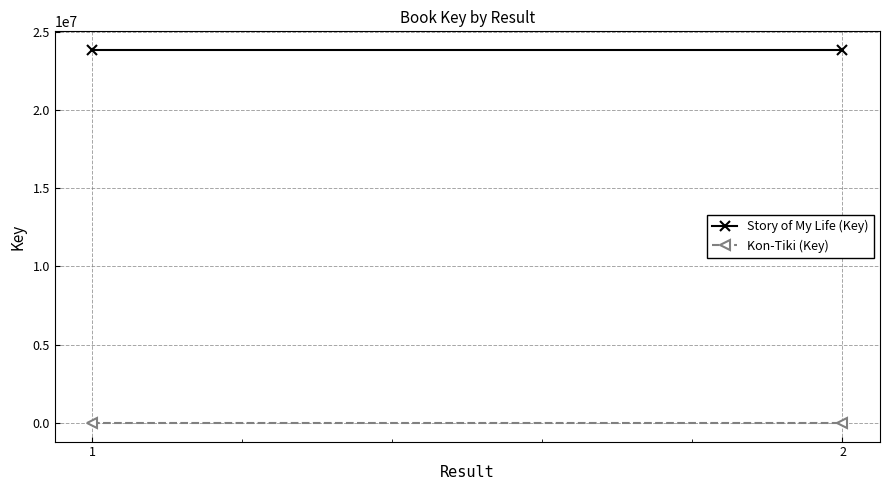

What are all the series names shown in the legend?

Story of My Life (Key), Kon-Tiki (Key)